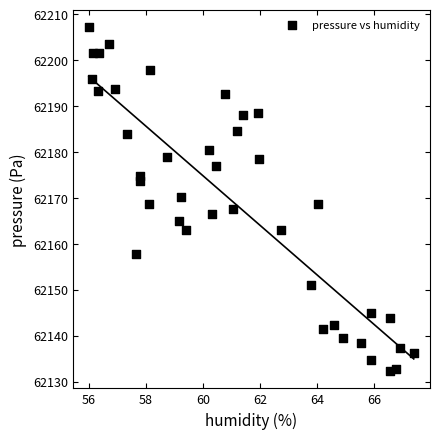

What is the range of Y values (max minus min)?

74.9